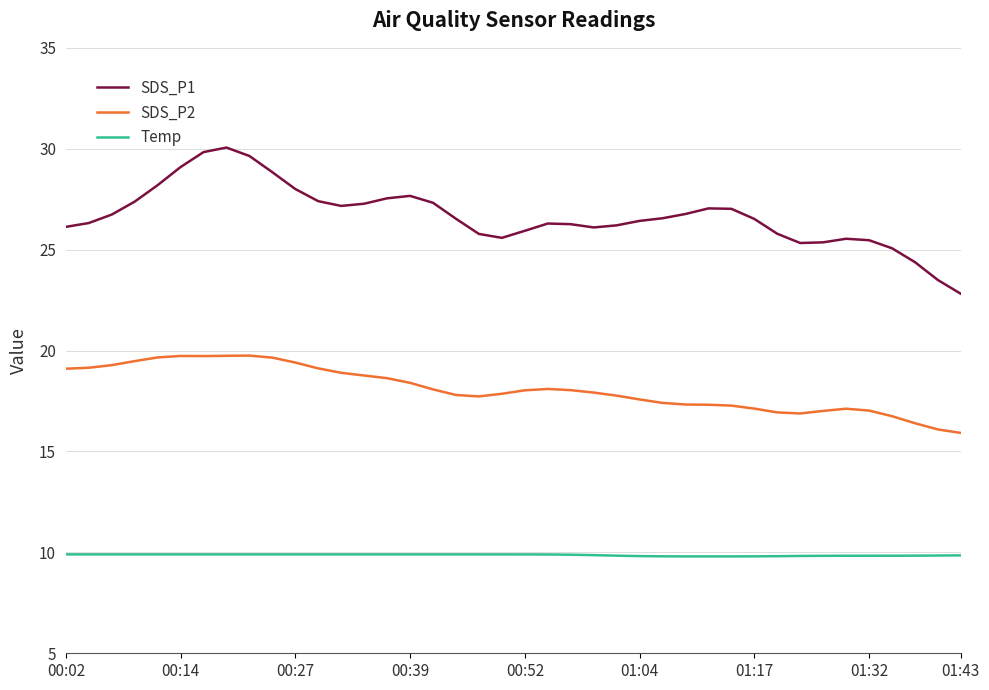

List the series in order of their overall mean, highest first.

SDS_P1, SDS_P2, Temp